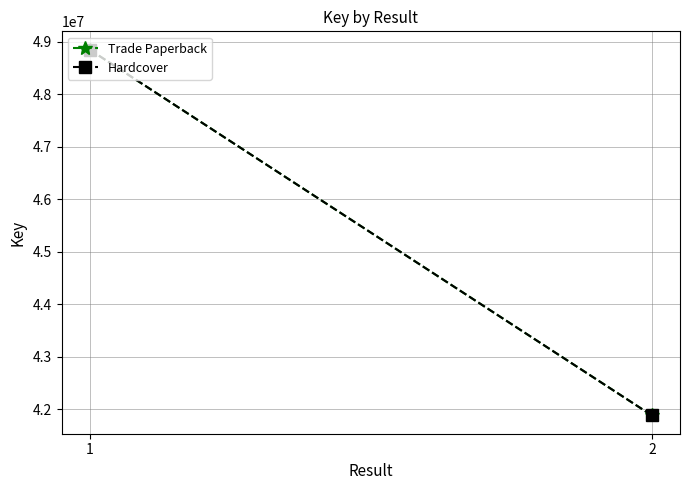

How many distinct data groups are displayed?

2